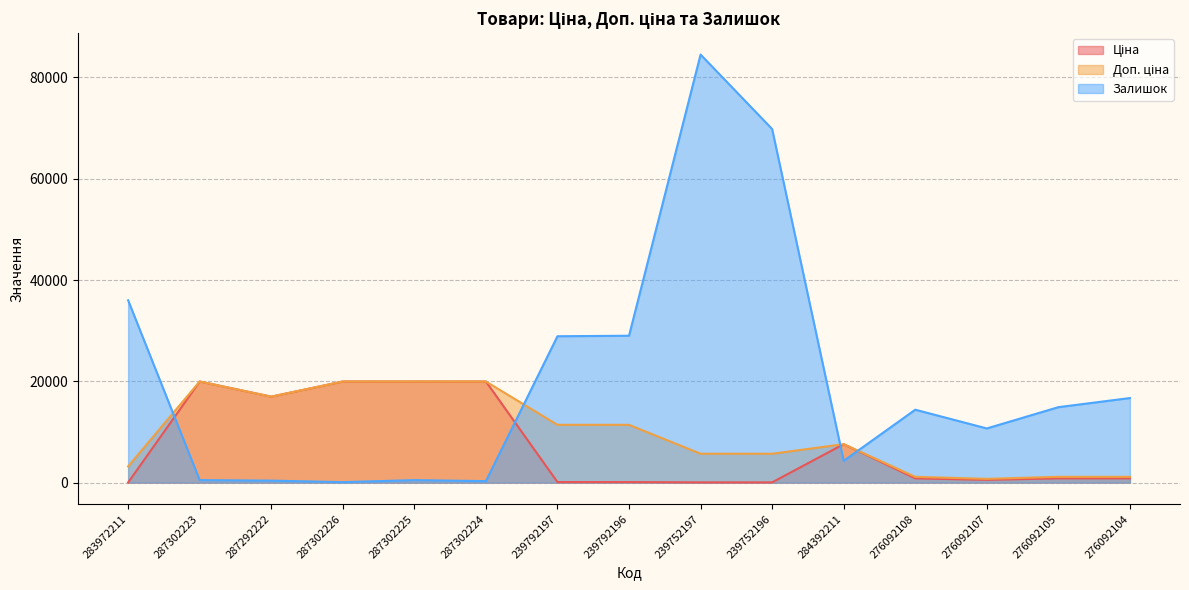

At which category is the sum across all series the highest?

239752197